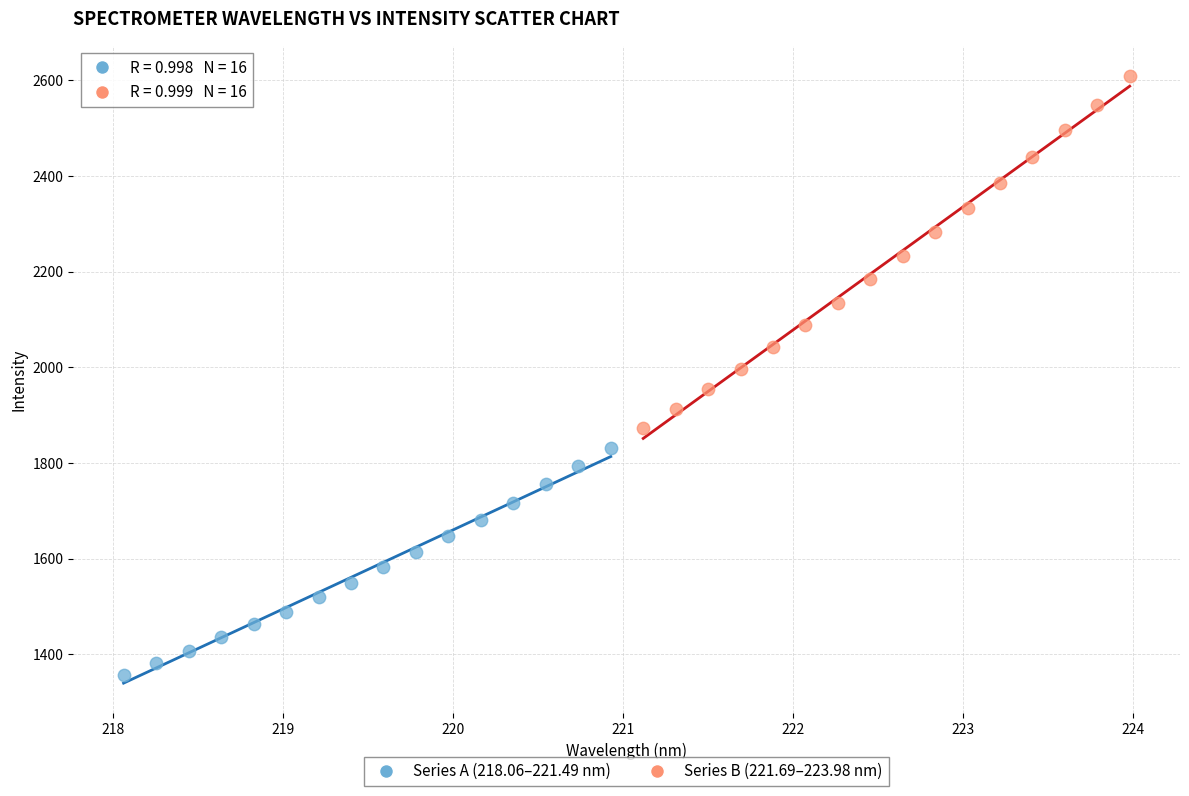

Which series contains the lowest Y value?

Series A (218.06–221.49 nm)